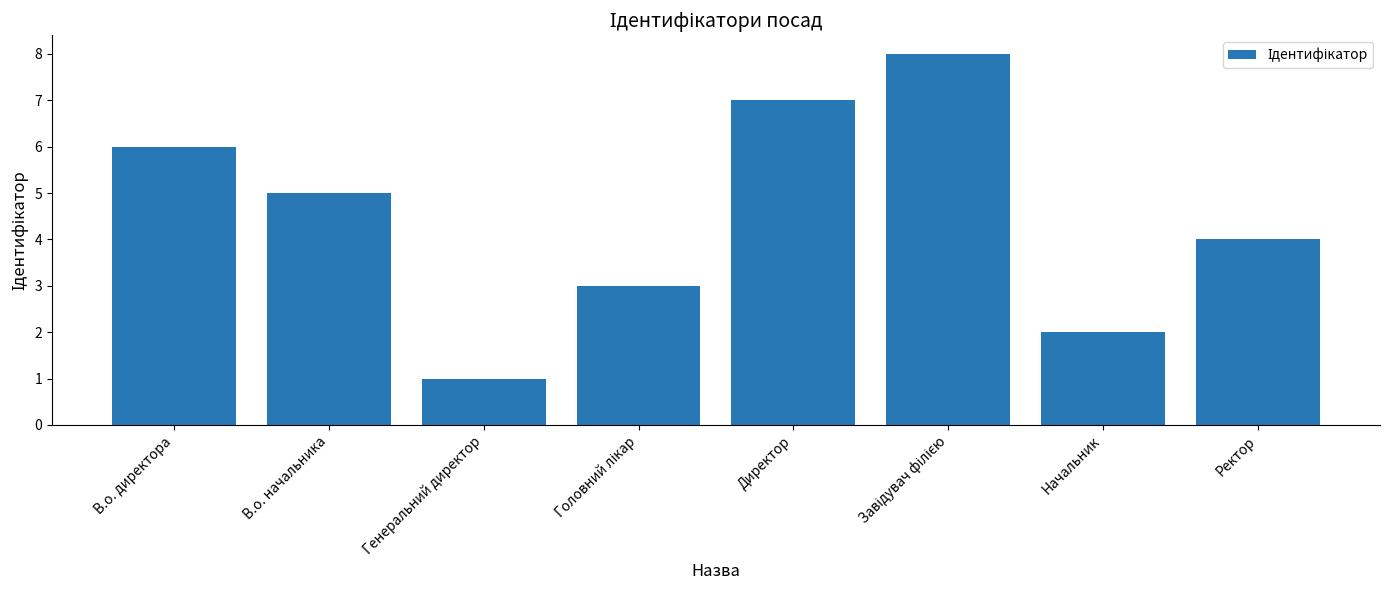

What is the label of the 3rd bar from the left?

Генеральний директор